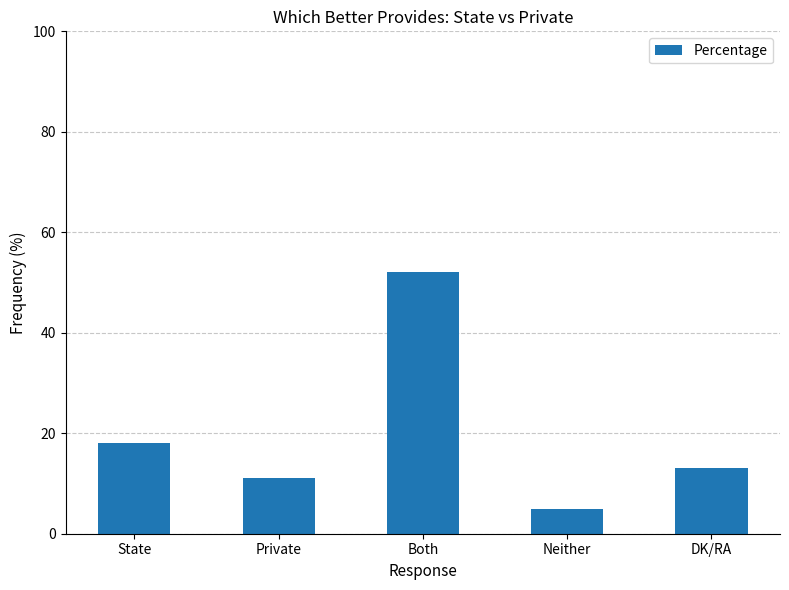

How many categories are shown in the chart?

5